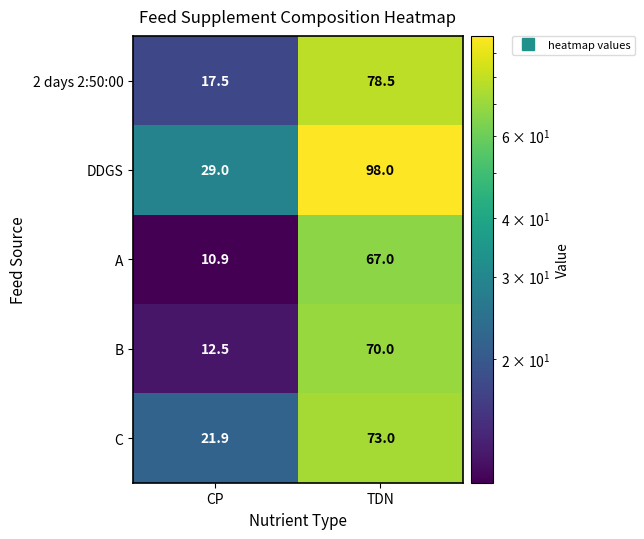

What is the difference between the maximum and minimum values in the C series?

51.1